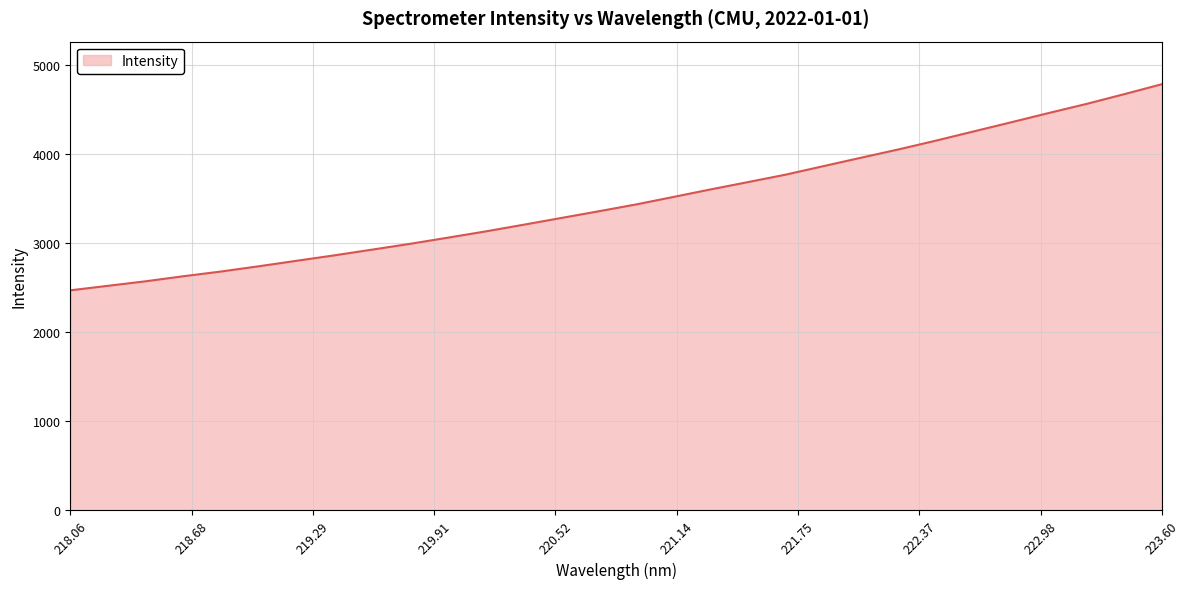

What is the maximum value shown in the chart?

4787.1